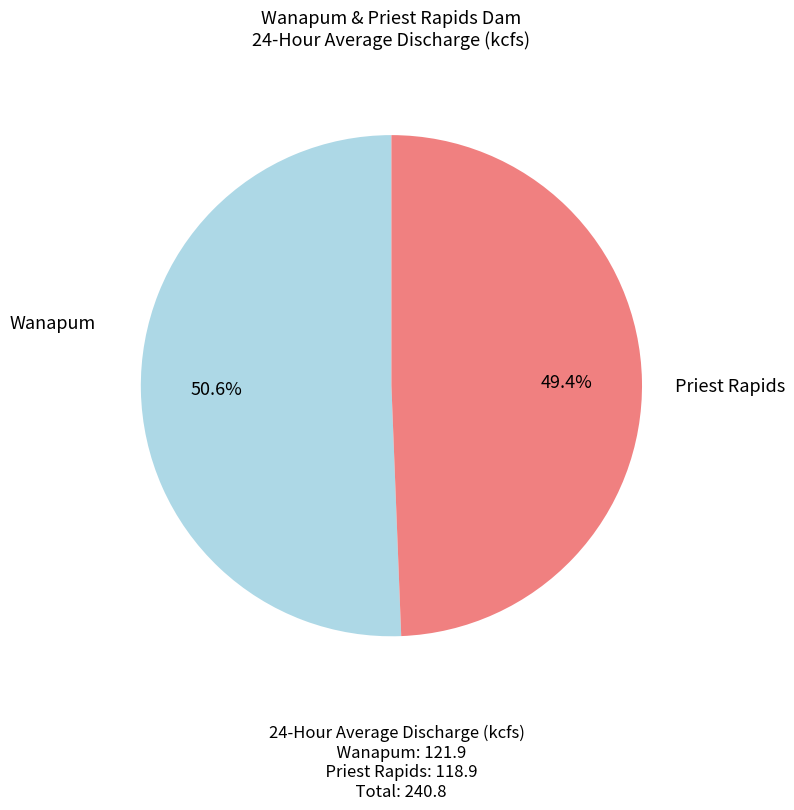

To the nearest percent, what is the difference between the largest and smallest slice percentages?

1%